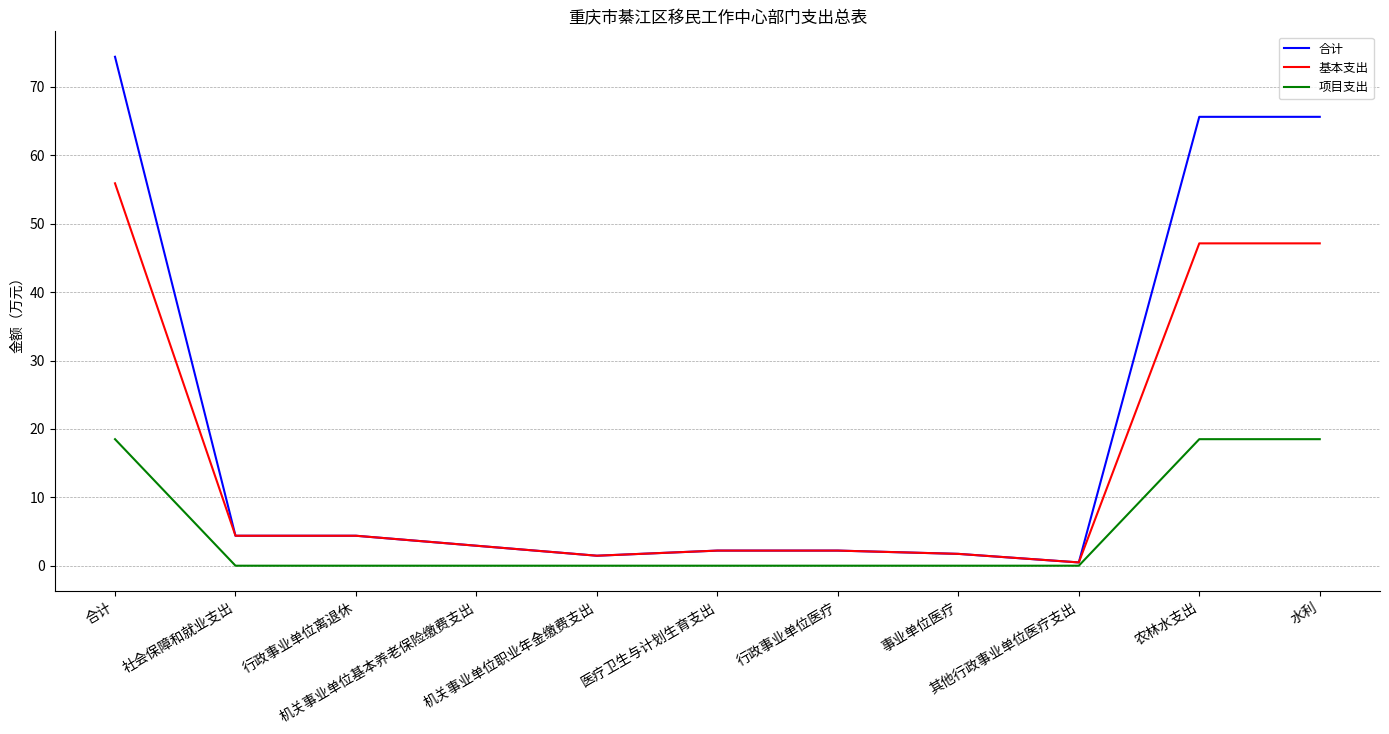

List the series in order of their overall mean, highest first.

合计, 基本支出, 项目支出